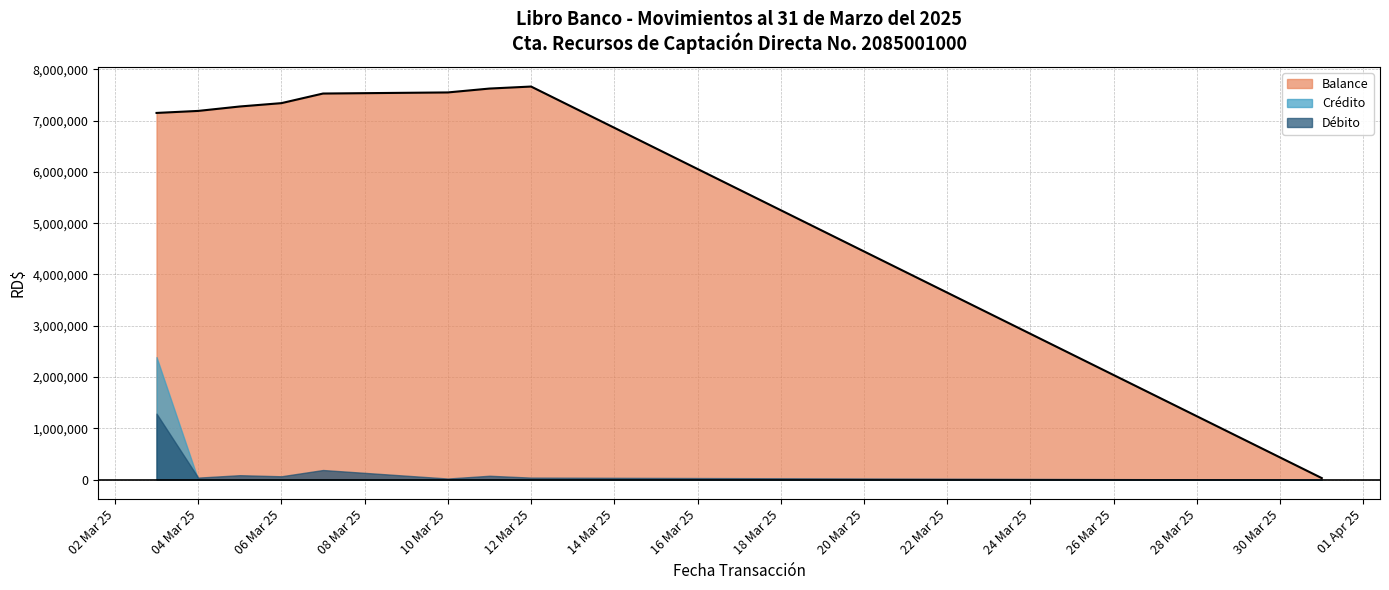

Reading left to right, extract all data points from this chart.

Balance: 2025-03-03=6215999.3	2025-03-03=5863382.1	2025-03-03=7150230.0	2025-03-04=7189492.1	2025-03-05=7275893.1	2025-03-06=7341174.8	2025-03-07=7528502.4	2025-03-10=7549963.7	2025-03-11=7625530.0	2025-03-12=7664749.6	2025-03-31=30170.1
Credito: 2025-03-03=2036467.5	2025-03-03=352617.3	2025-03-03=0.0	2025-03-04=0.0	2025-03-05=0.0	2025-03-06=0.0	2025-03-07=0.0	2025-03-10=0.0	2025-03-11=0.0	2025-03-12=0.0	2025-03-31=175.0
Debito: 2025-03-03=0.0	2025-03-03=0.0	2025-03-03=1286848.0	2025-03-04=39262.1	2025-03-05=86401.0	2025-03-06=65281.7	2025-03-07=187327.6	2025-03-10=21461.3	2025-03-11=75566.3	2025-03-12=39219.6	2025-03-31=0.0